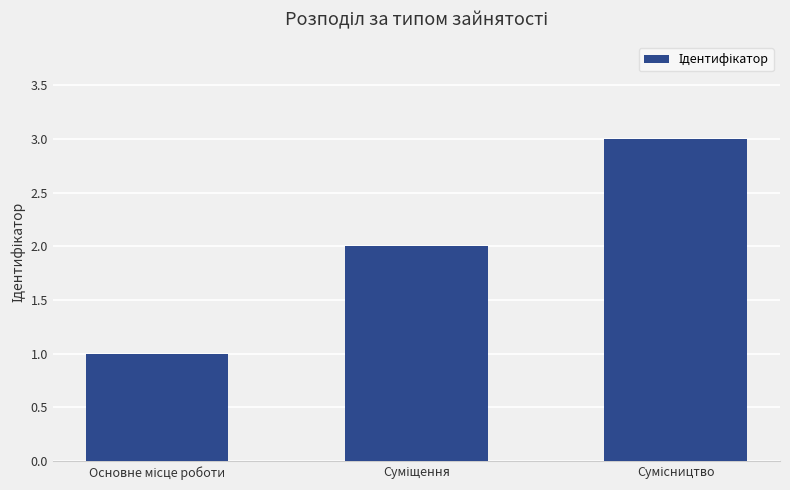

What is the value of the 2nd bar from the left?

2